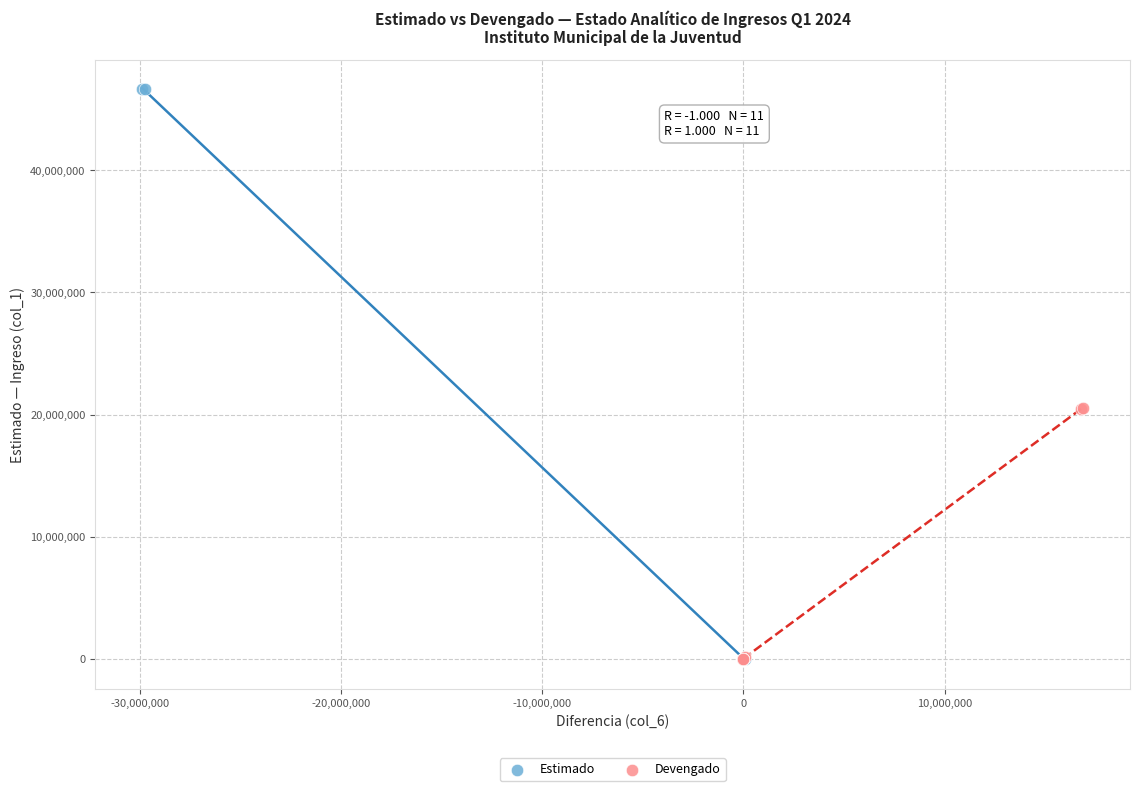

Which series contains the highest Y value?

Estimado